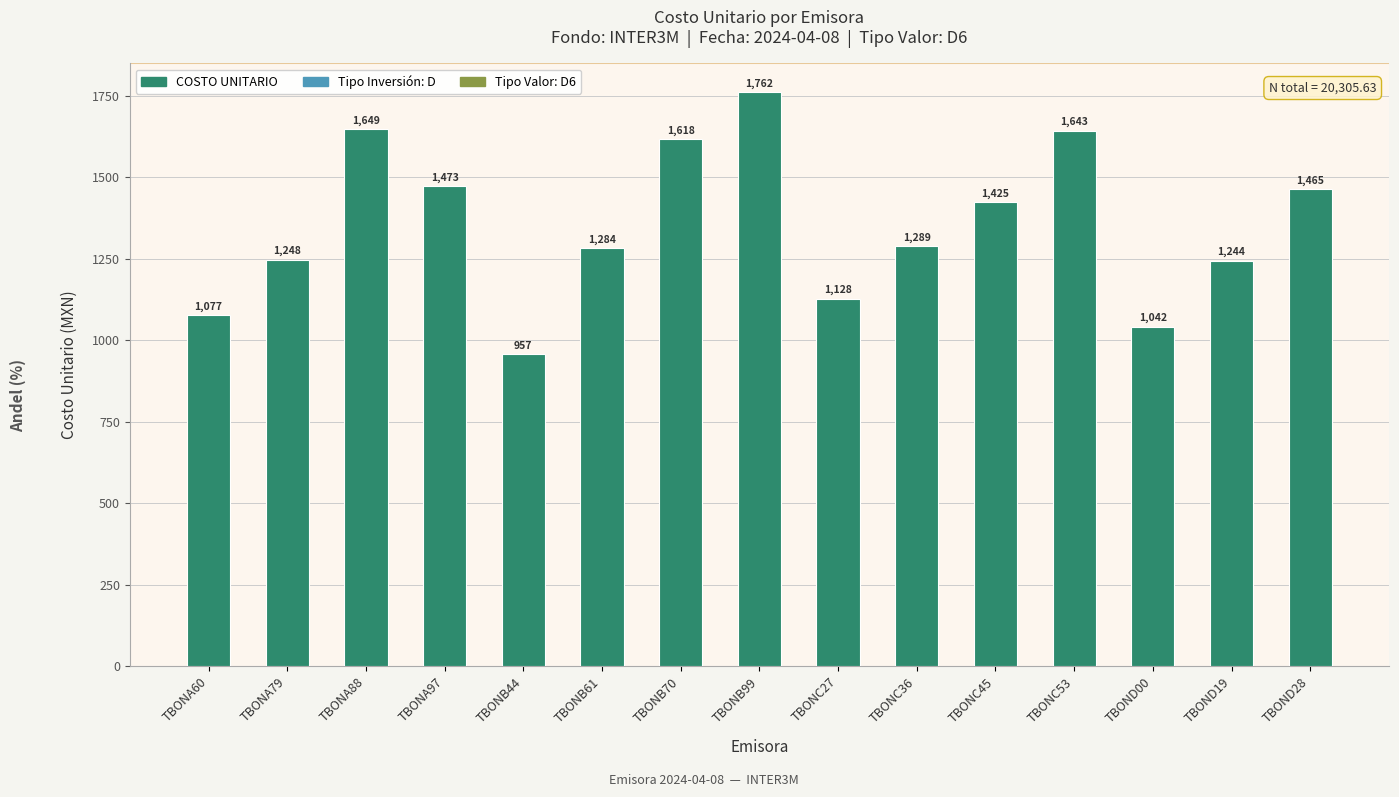

Count the number of data series in this chart.

1